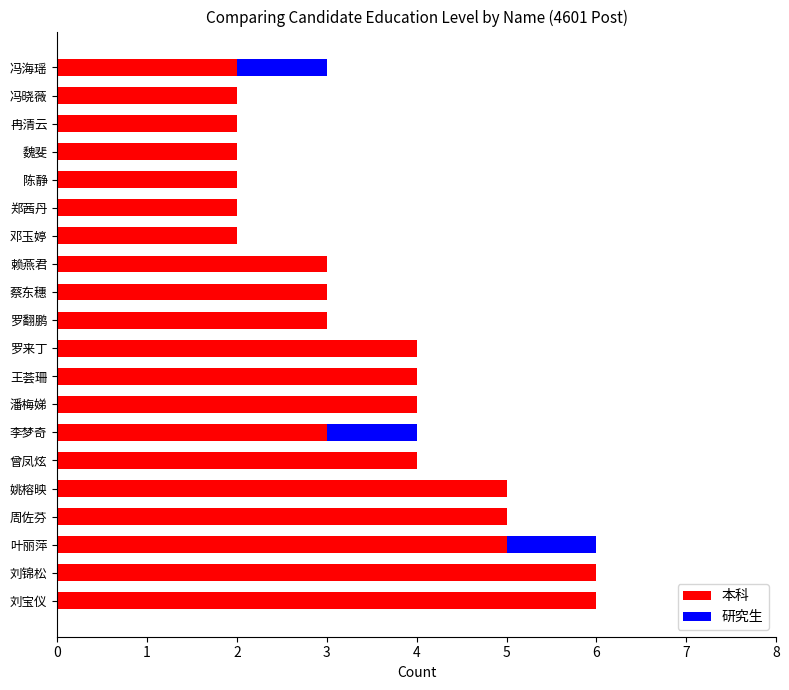

What are all the series names shown in the legend?

本科, 研究生